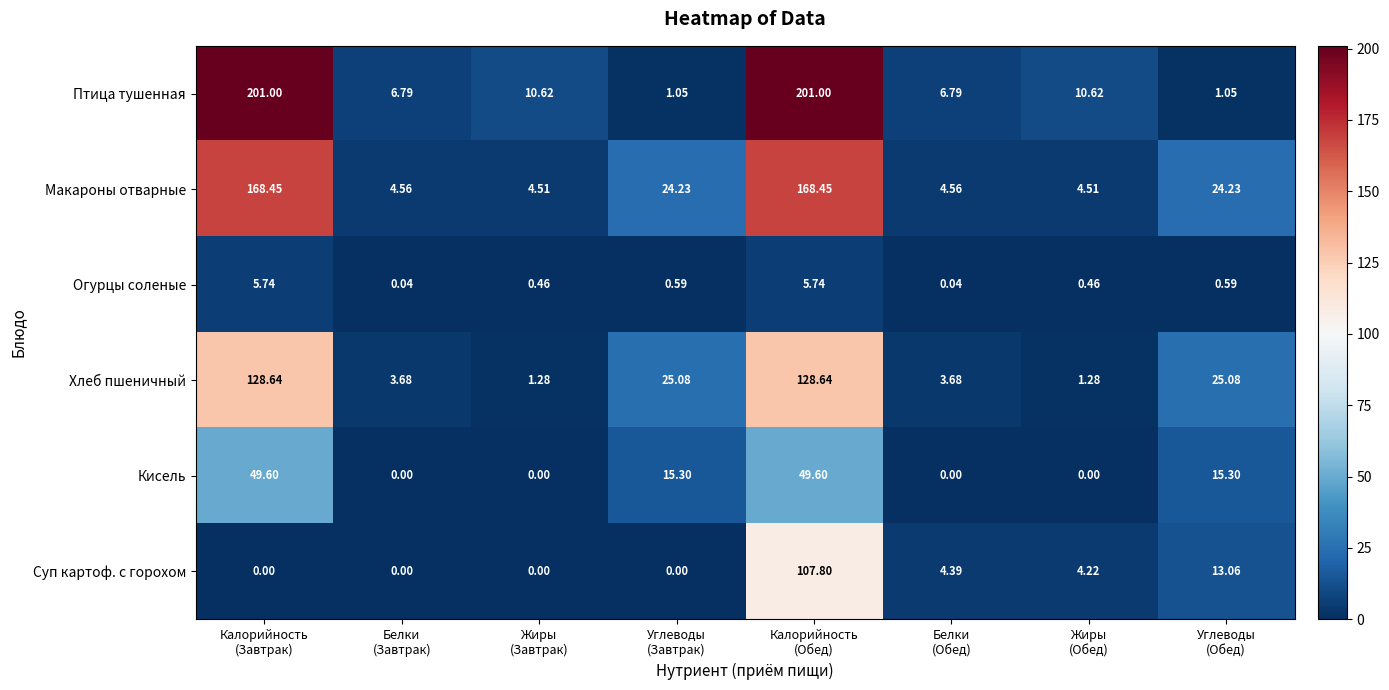

Which series has the widest spread of values?

Птица тушенная